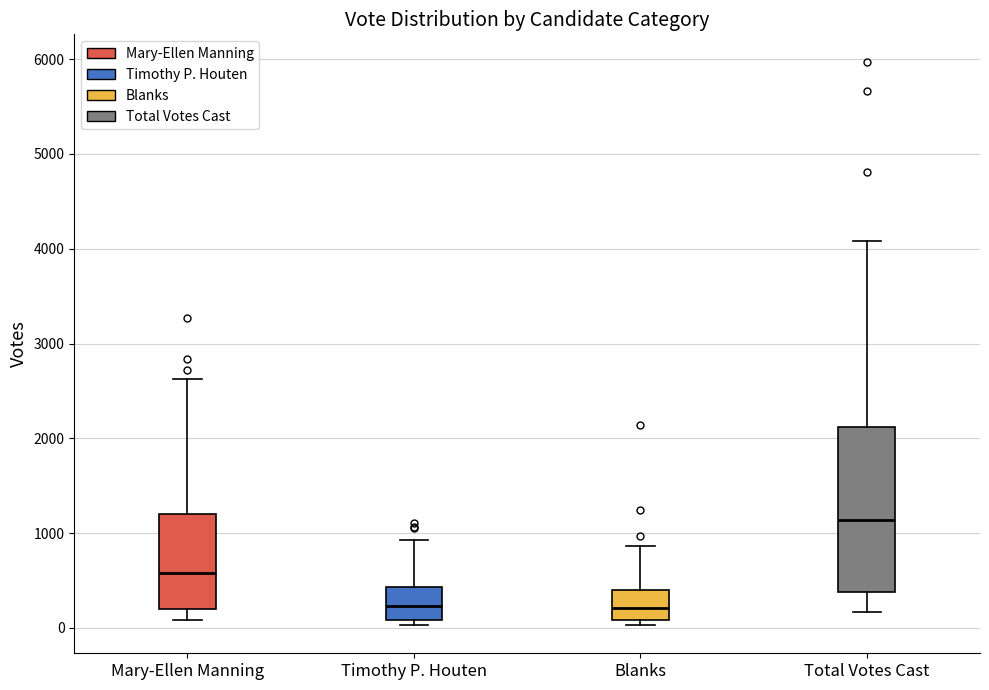

Which box is the tallest, from its lower edge to its upper edge?

Total Votes Cast